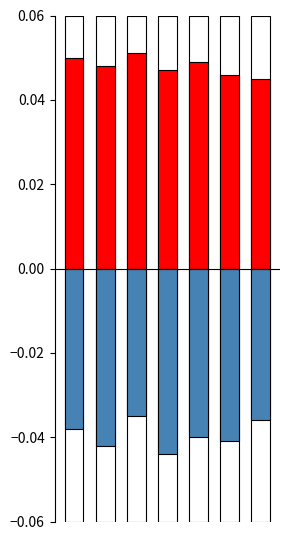

At which label does Positive reach its peak?

2